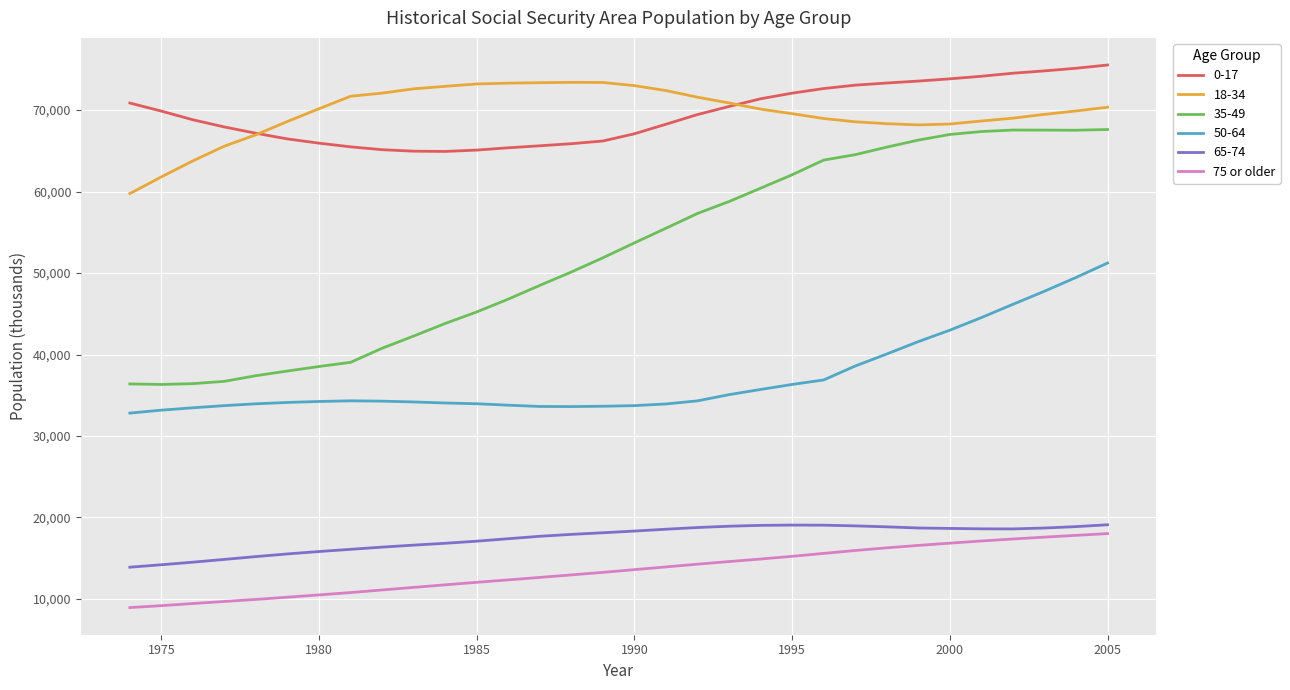

True or false: 50-64 and 35-49 intersect in this chart.

False